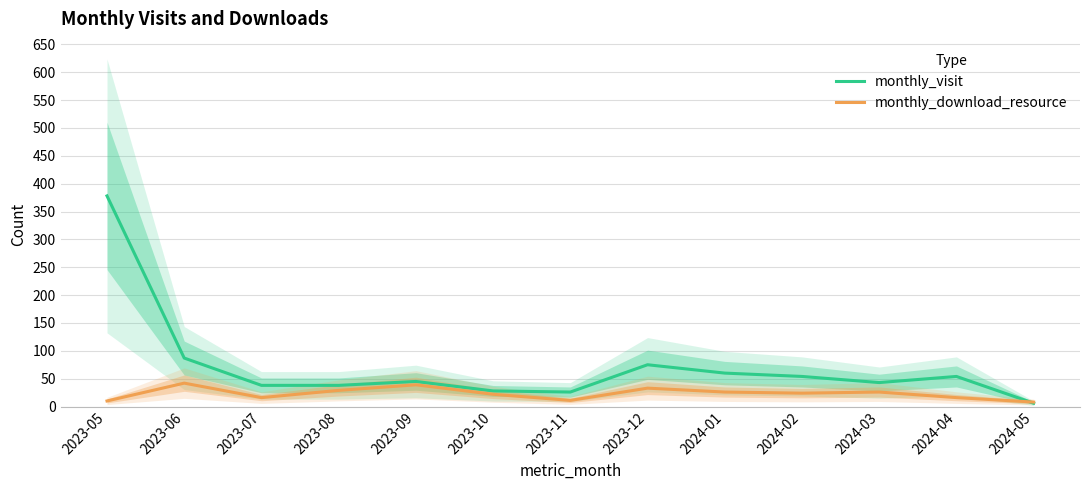

How many intersections are there between monthly_download_resource and monthly_visit?

1